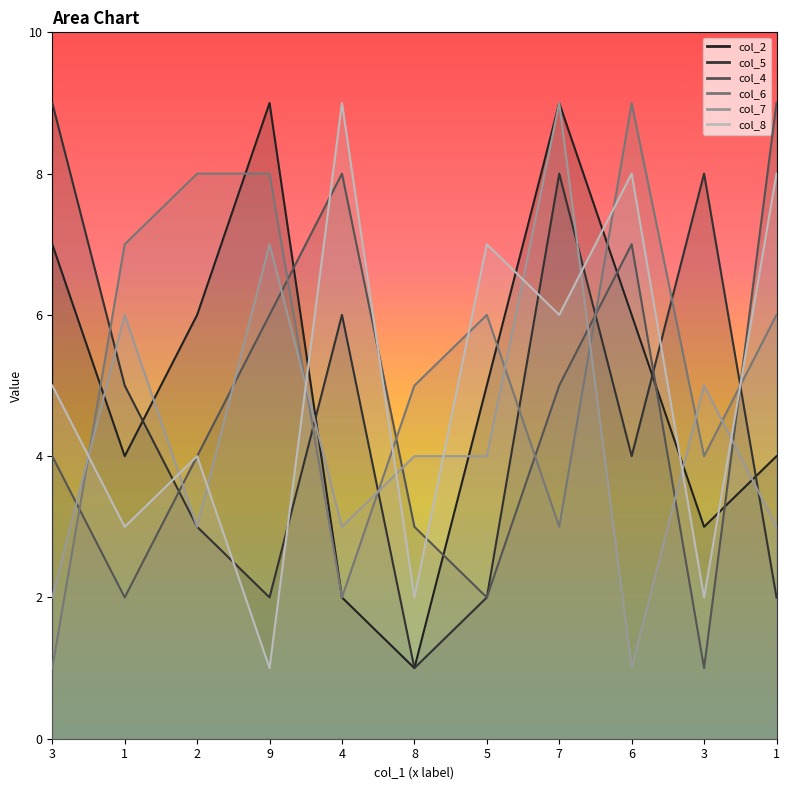

The value of col_2 at 5 is 5. True or false?

True